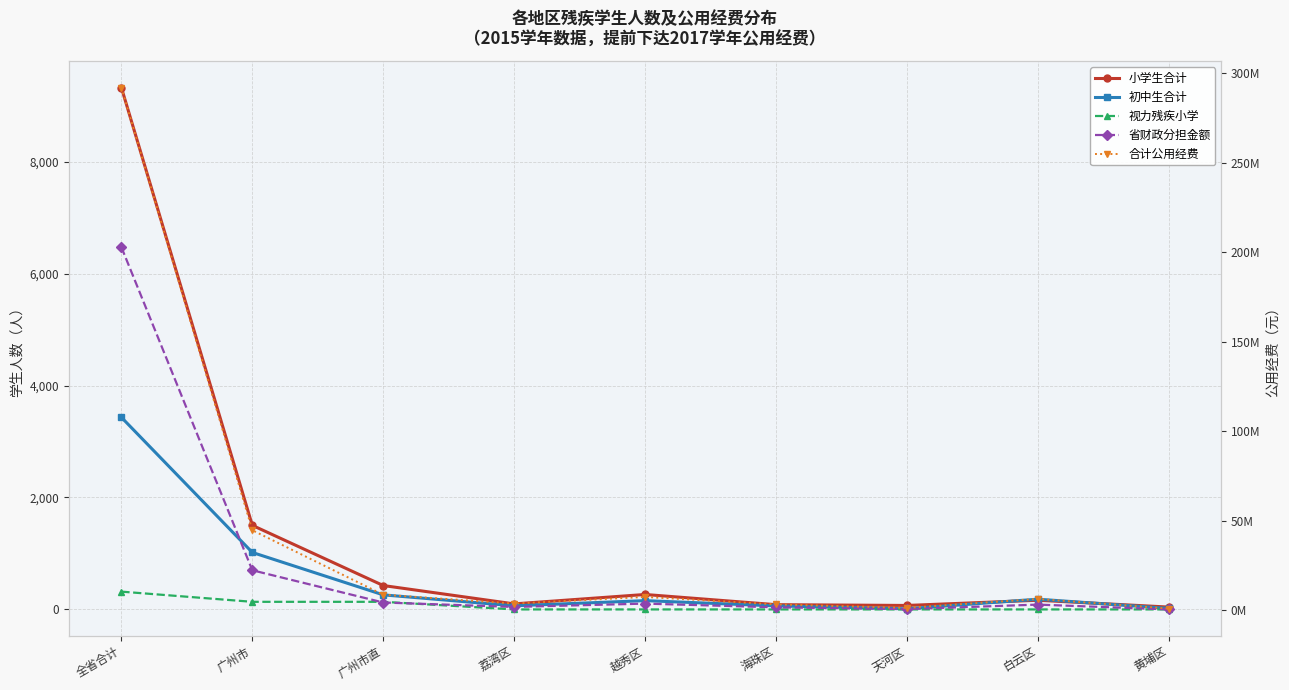

Which series changed the most between 广州市 and 白云区?

合计公用经费